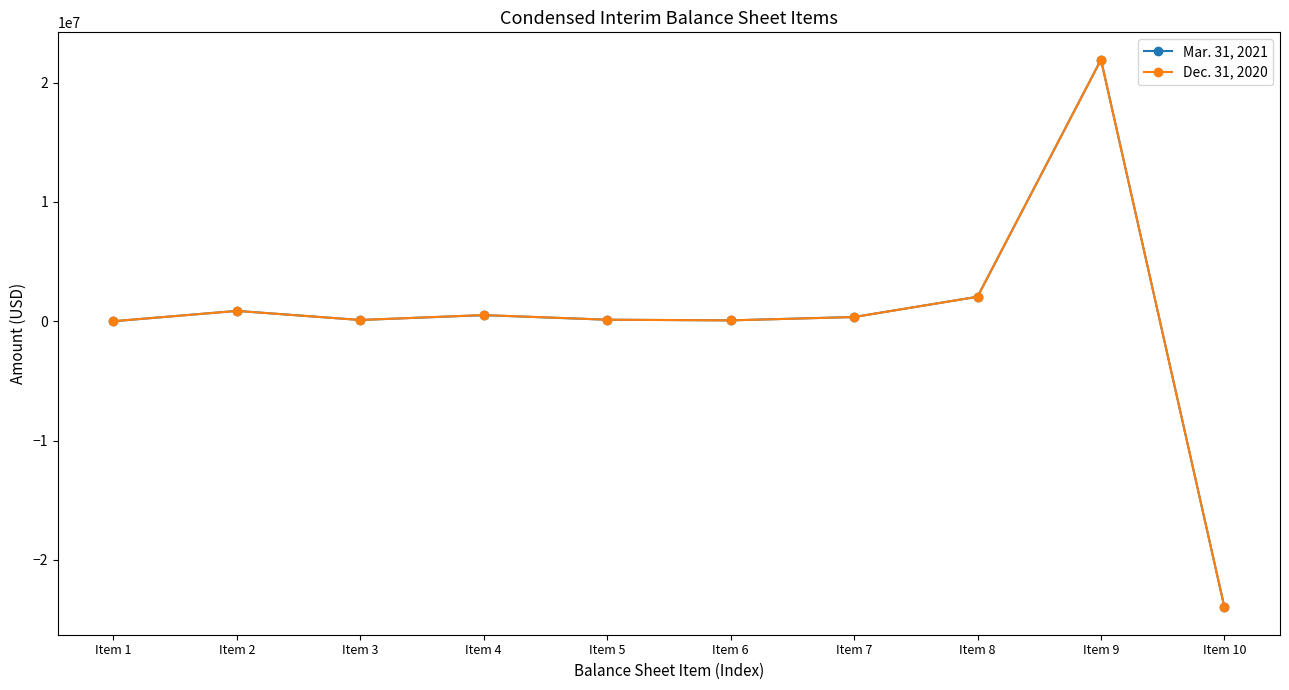

What is the maximum value shown in the chart?

21920189